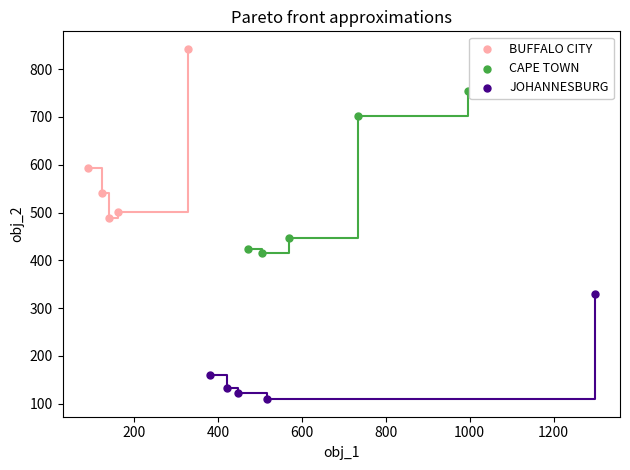

Which series contains the lowest Y value?

JOHANNESBURG